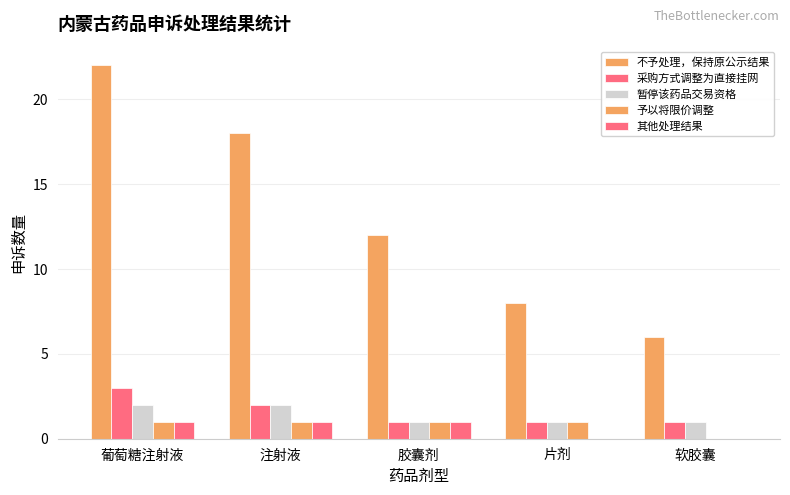

Reading left to right, list all the values displayed in this chart.

不予处理，保持原公示结果: 葡萄糖注射液=22	注射液=18	胶囊剂=12	片剂=8	软胶囊=6
采购方式调整为直接挂网: 葡萄糖注射液=3	注射液=2	胶囊剂=1	片剂=1	软胶囊=1
暂停该药品交易资格: 葡萄糖注射液=2	注射液=2	胶囊剂=1	片剂=1	软胶囊=1
予以将限价调整: 葡萄糖注射液=1	注射液=1	胶囊剂=1	片剂=1	软胶囊=0
其他处理结果: 葡萄糖注射液=1	注射液=1	胶囊剂=1	片剂=0	软胶囊=0